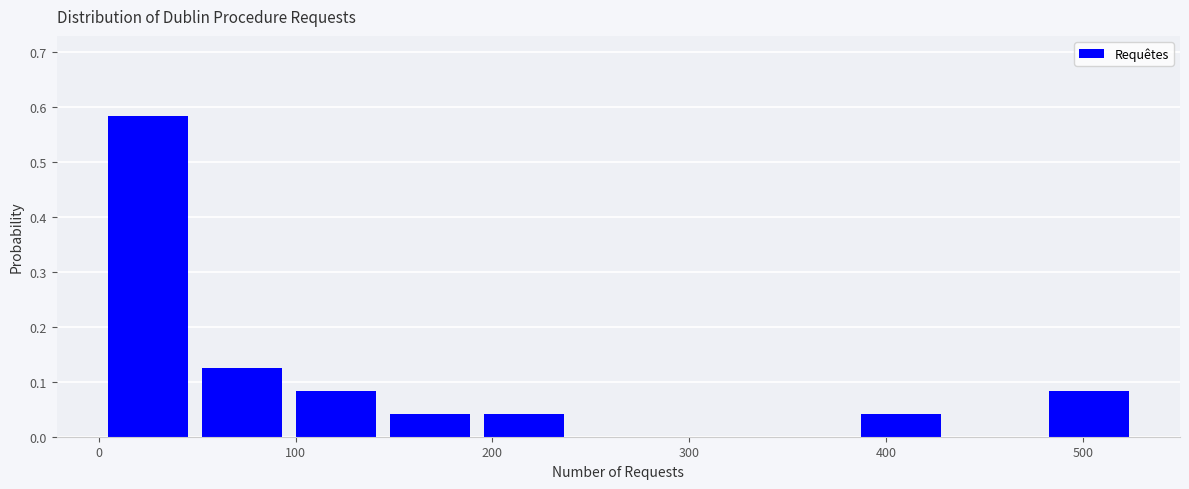

Reading left to right, list every bar in this chart as the range it spans on the x-axis followed by its height. Neither the bar edges nor the heights are printed on the chart, so give them approximately, as read against the axes.

0 to 50: 0.58
50 to 100: 0.13
100 to 140: 0.08
140 to 190: 0.04
190 to 240: 0.04
240 to 290: 0
290 to 340: 0
340 to 380: 0
380 to 430: 0.04
430 to 480: 0
480 to 530: 0.08